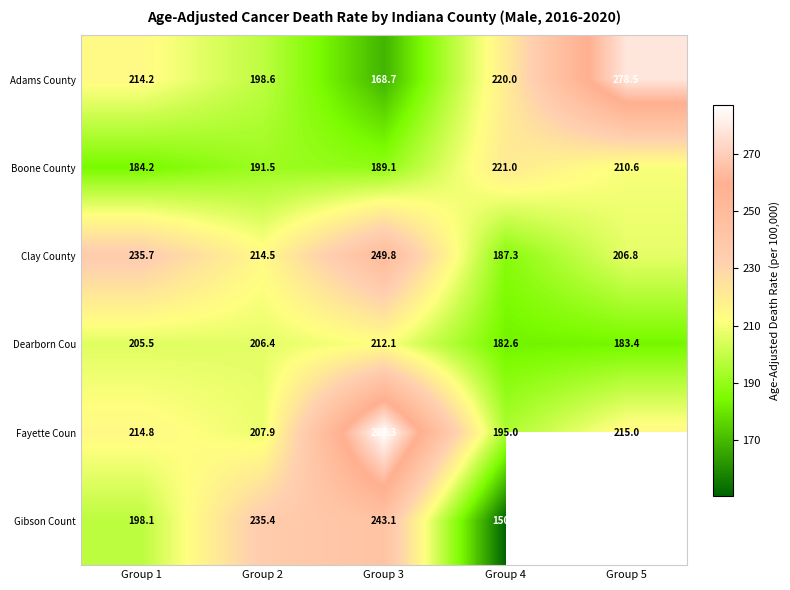

At how many categories does at least one series exceed 173?

5